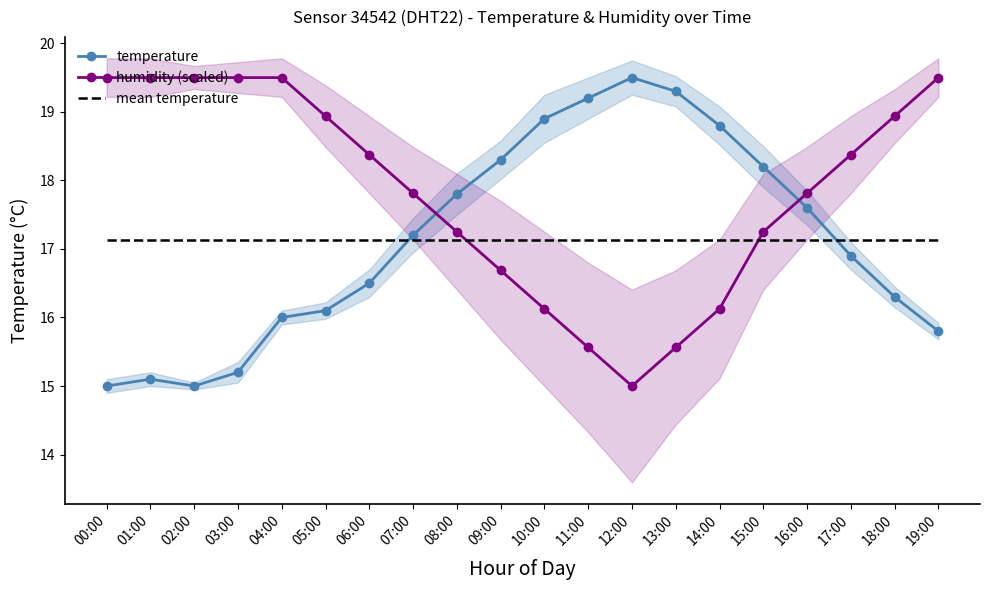

Is this an area chart (filled region under the line)?

No